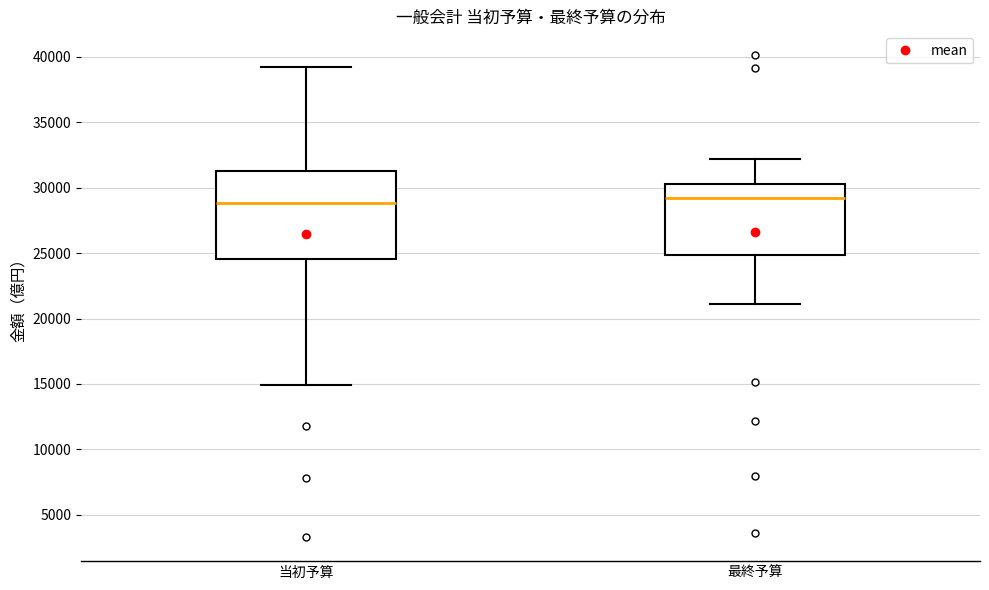

Reading left to right, read every box against the y-axis: the position of its median line, the range the box covers, and the ends of its whiskers. The values are not printed on the chart, so give them approximately, as read against the axis.

当初予算: median 29000, box 24500 to 31500, whiskers 15000 to 39000
最終予算: median 29000, box 25000 to 30000, whiskers 21000 to 32000